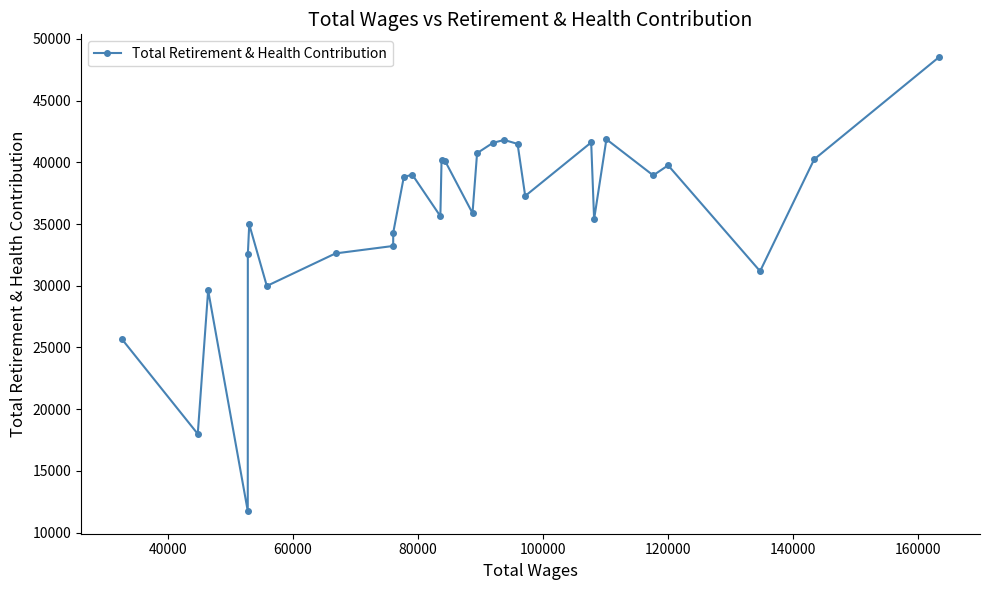

What is the greatest value displayed?

48528